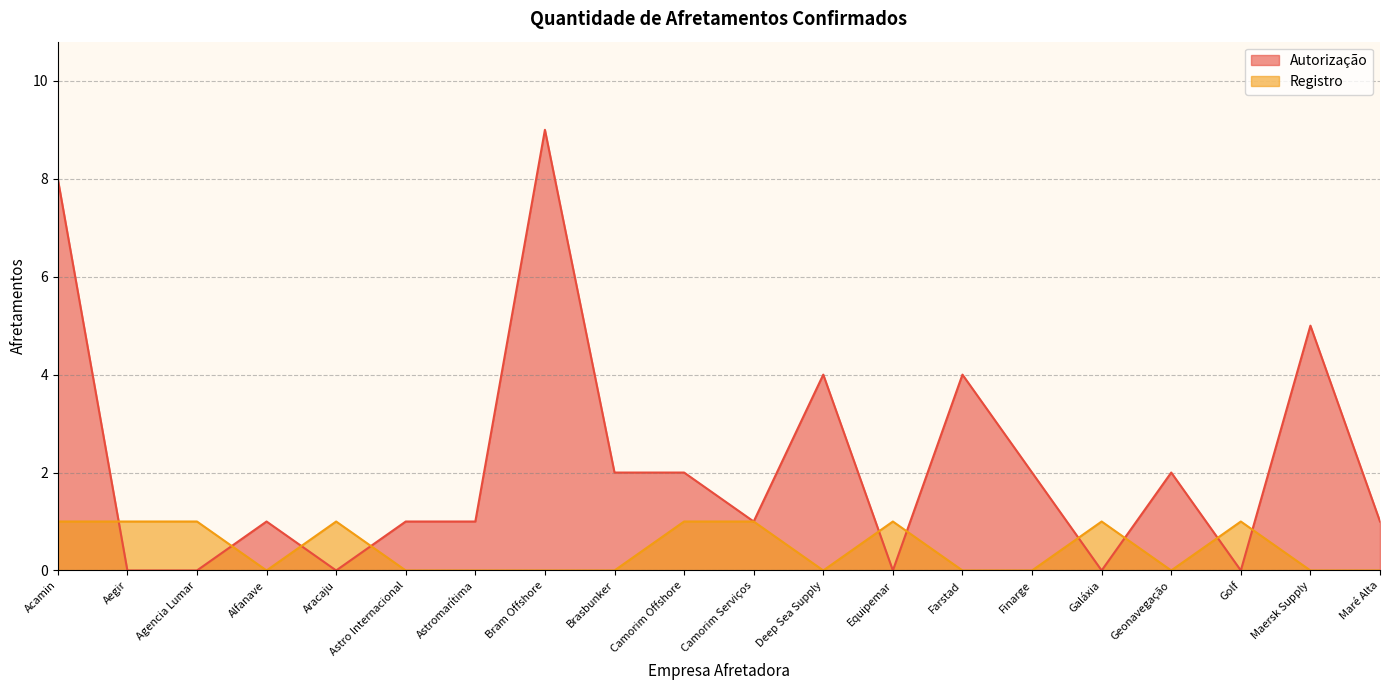

What is the difference between the maximum and minimum values in the Autorização series?

9